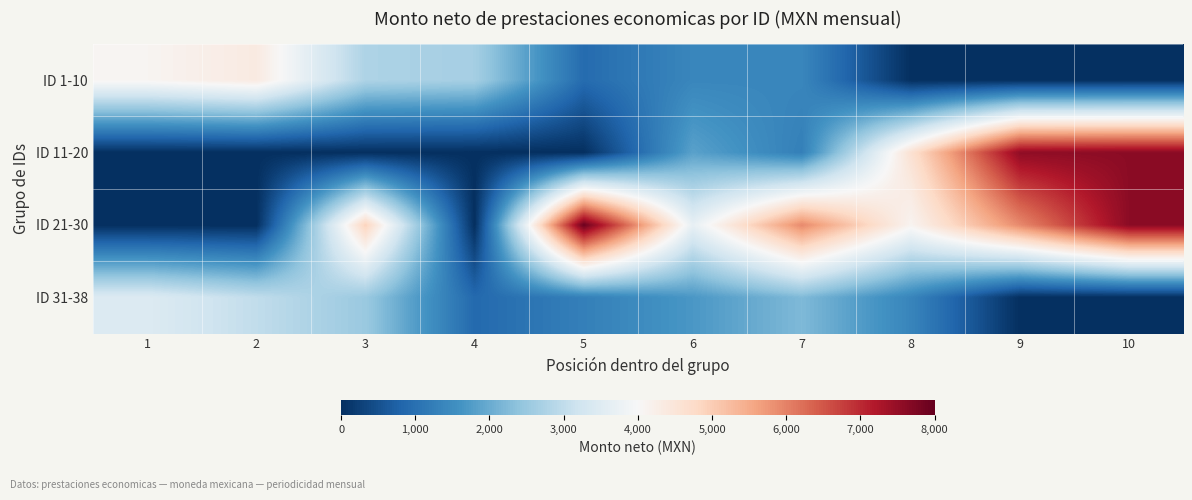

Reading left to right, transcribe all the data shown in this chart.

ID 1-10: 1=4091.2	2=4360.9	3=2762.1	4=2655.4	5=920.7	6=1389.5	7=1389.5	8=0.0	9=0.0	10=0.0
ID 11-20: 1=0.0	2=0.0	3=0.0	4=0.0	5=0.0	6=1841.4	7=1269.8	8=4603.5	9=7556.7	10=7602.6
ID 21-30: 1=0.0	2=0.0	3=4901.5	4=0.0	5=7940.2	6=3682.8	7=5914.5	8=4113.0	9=5914.5	10=7602.6
ID 31-38: 1=3460.4	2=3007.9	3=2516.6	4=885.1	5=1269.8	6=1683.3	7=2221.9	8=1363.8	9=0.0	10=0.0